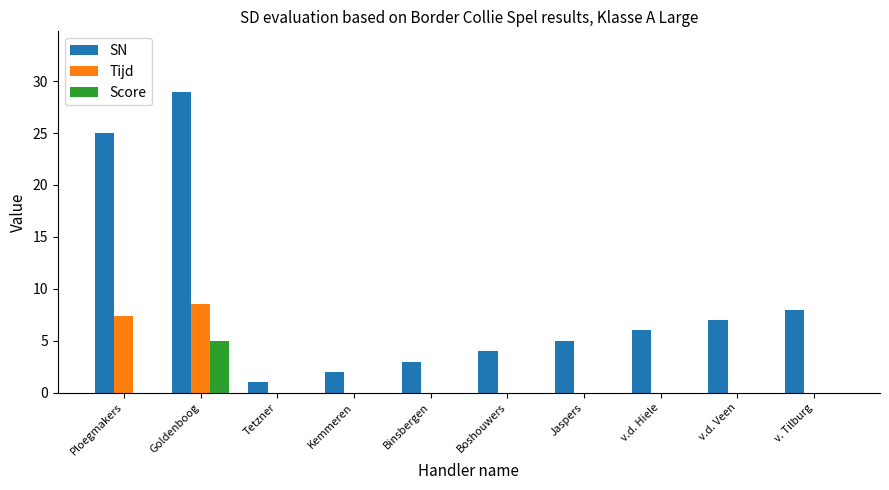

What is the sum of all Tijd values?

15.9